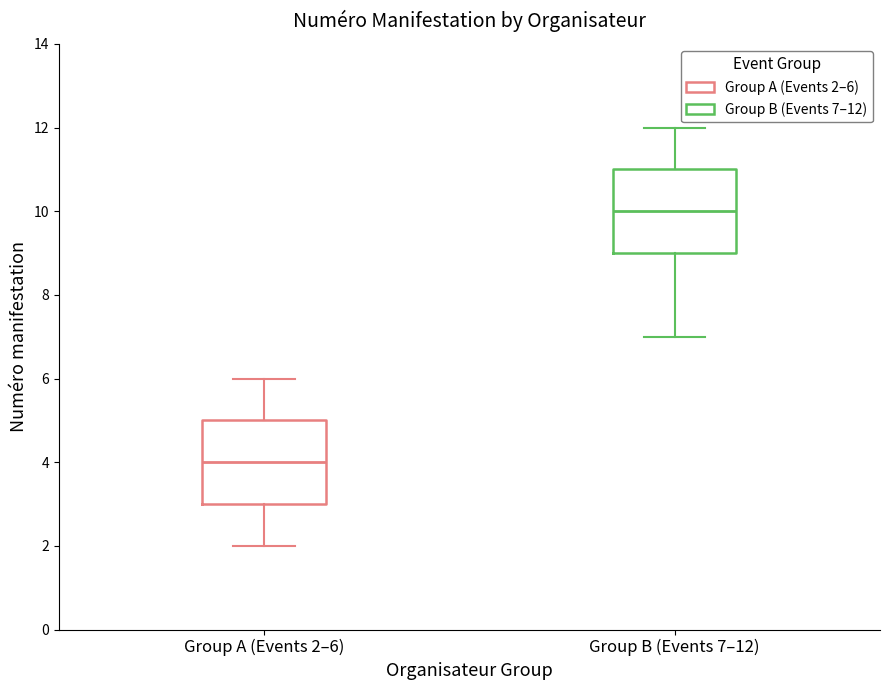

Which box's median line is the lowest?

Group A (Events 2–6)